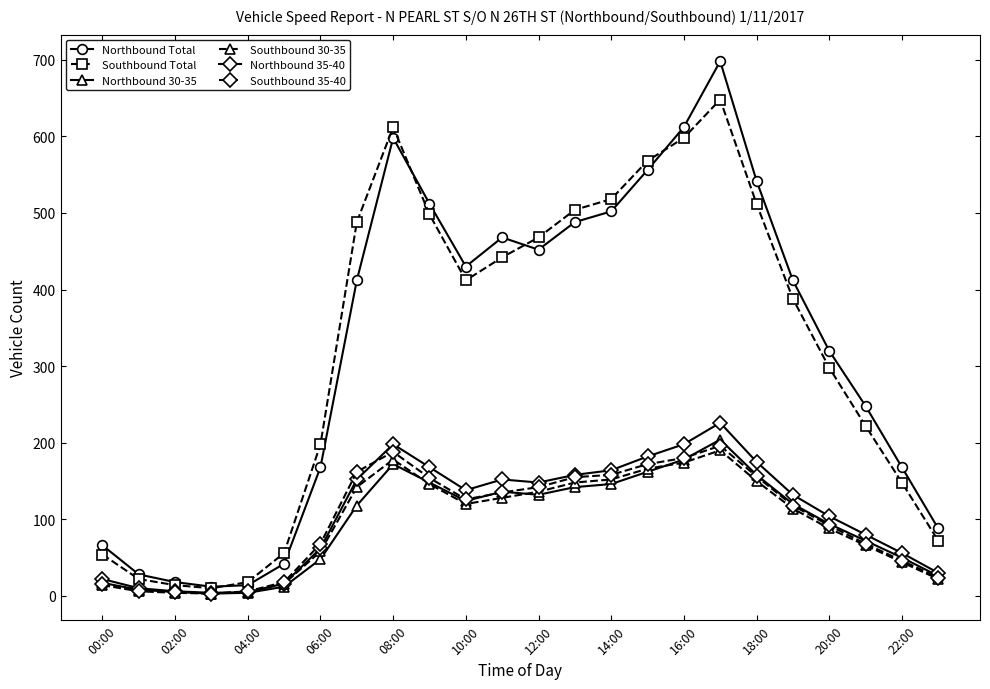

Which series has the largest range (max minus min)?

Northbound Total